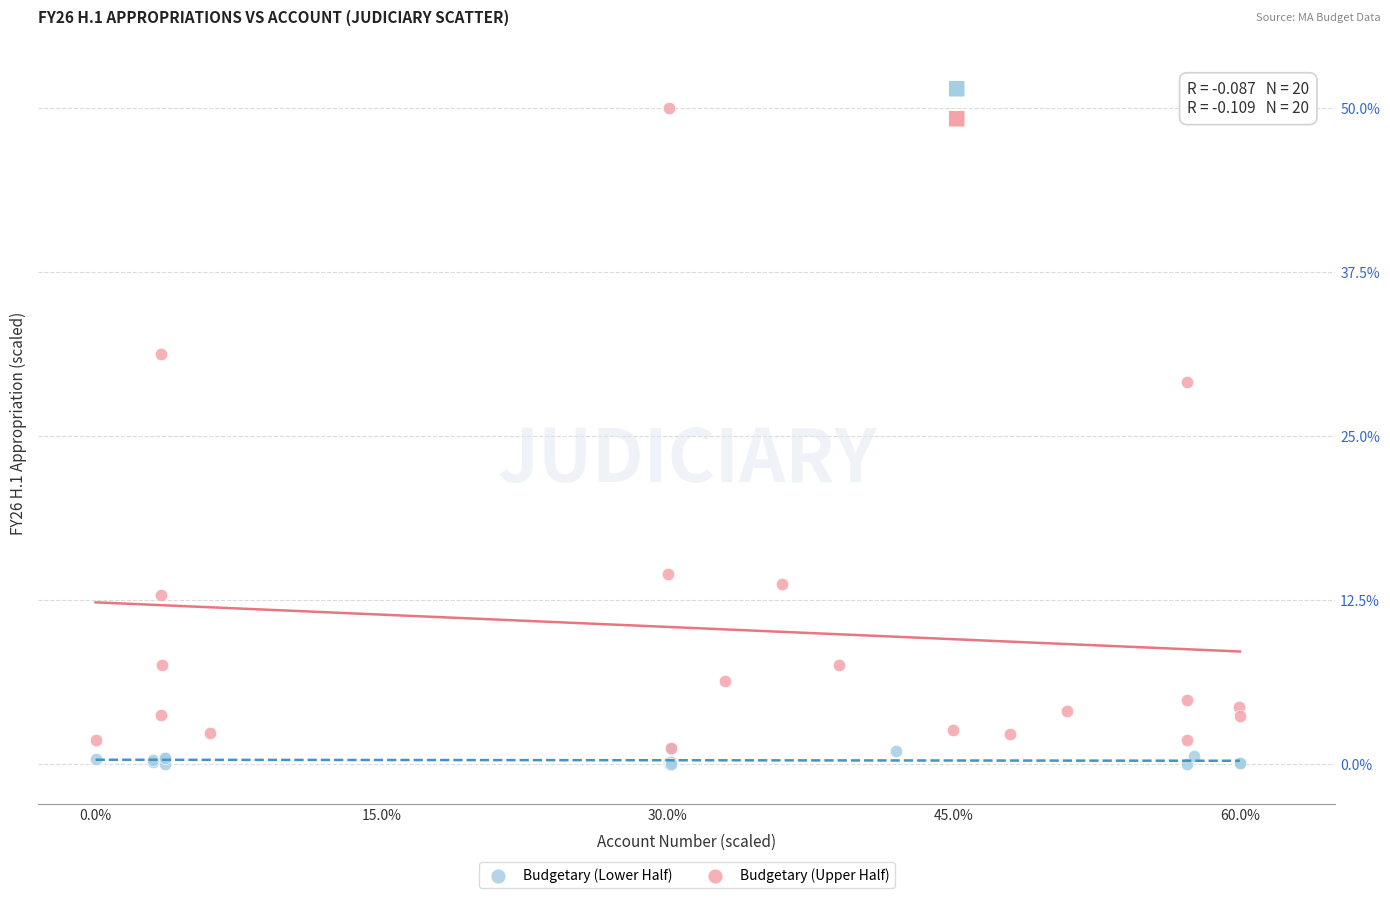

Which series reaches the maximum Y coordinate?

Budgetary (Upper Half)